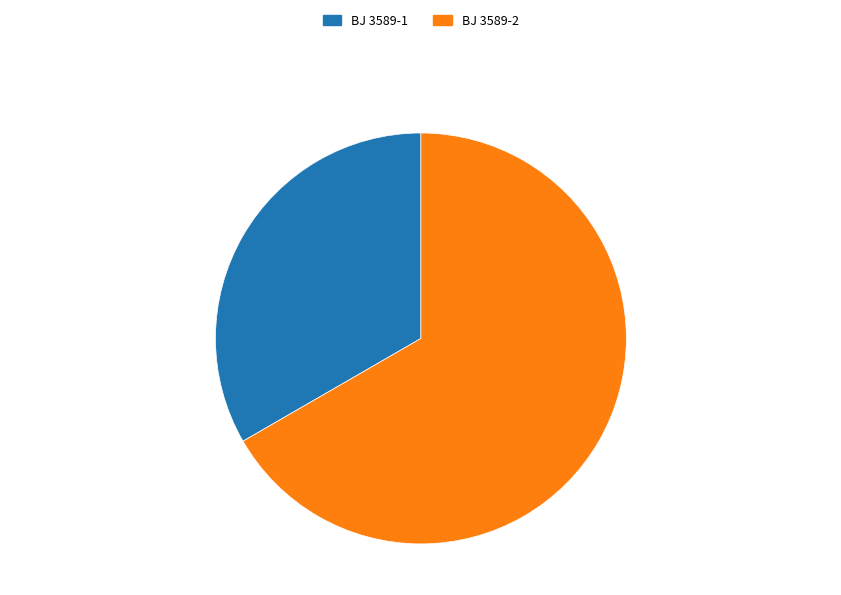

Which has a higher value, BJ 3589-1 or BJ 3589-2?

BJ 3589-2